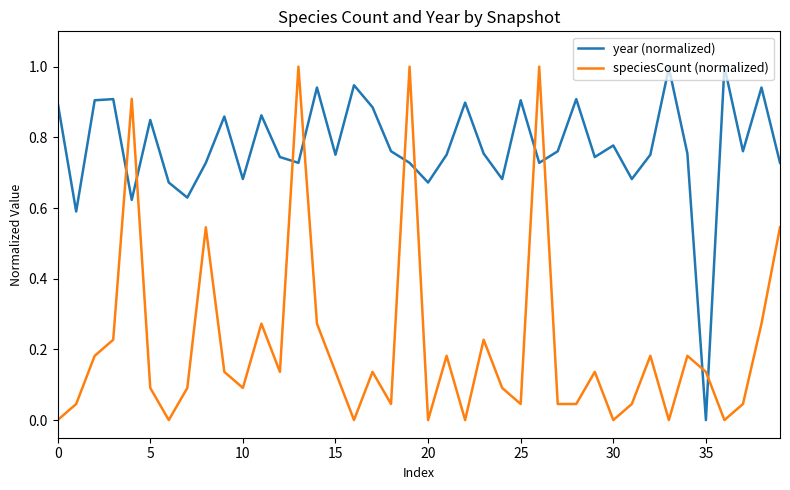

After their last crossing, which series has the higher values: year (normalized) or speciesCount (normalized)?

year (normalized)